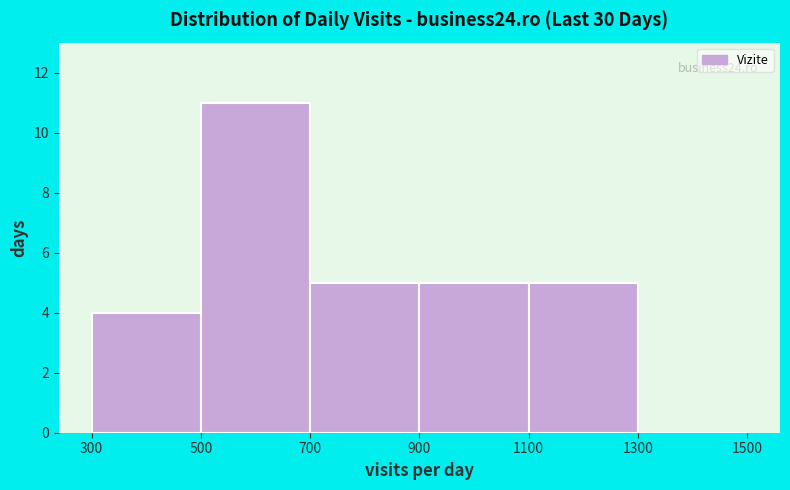

Over which range of the x-axis is the bar tallest?

500 to 700